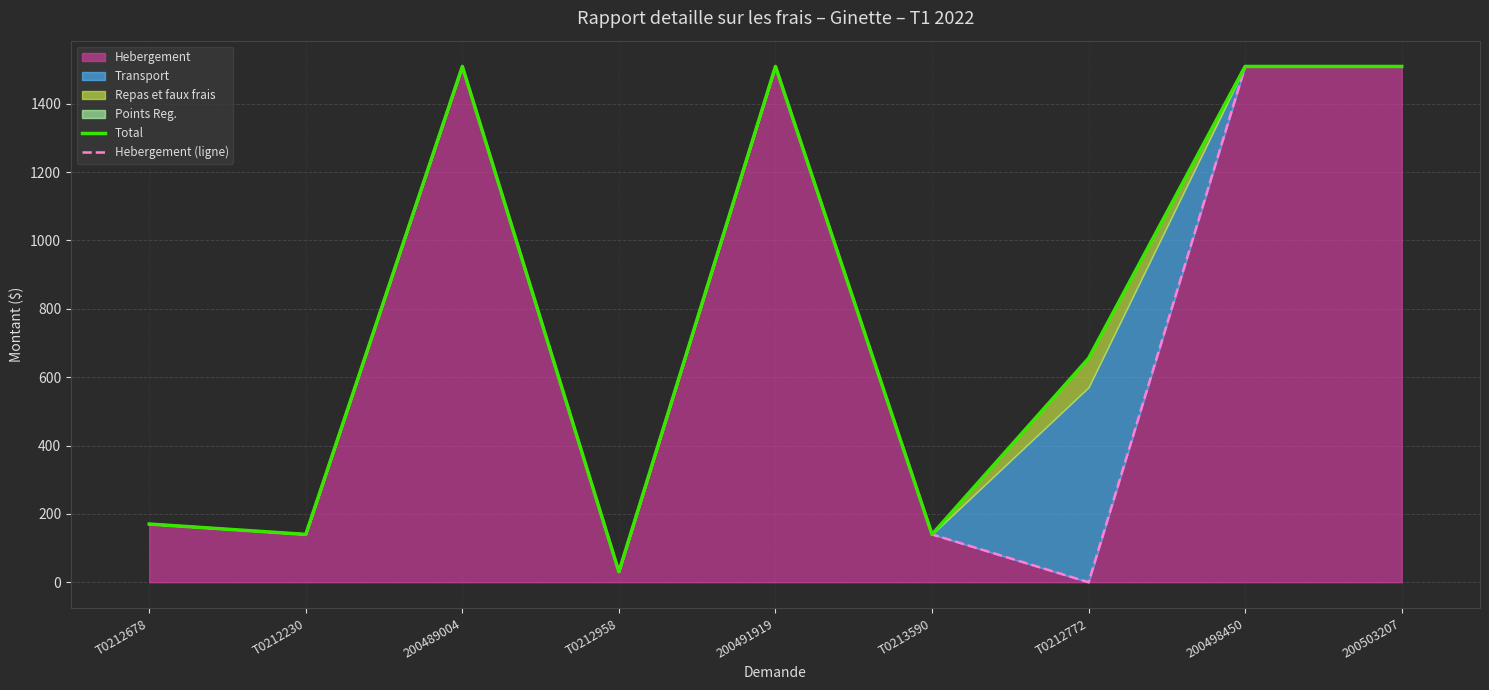

Which series has the widest spread of values?

Hebergement (ligne)